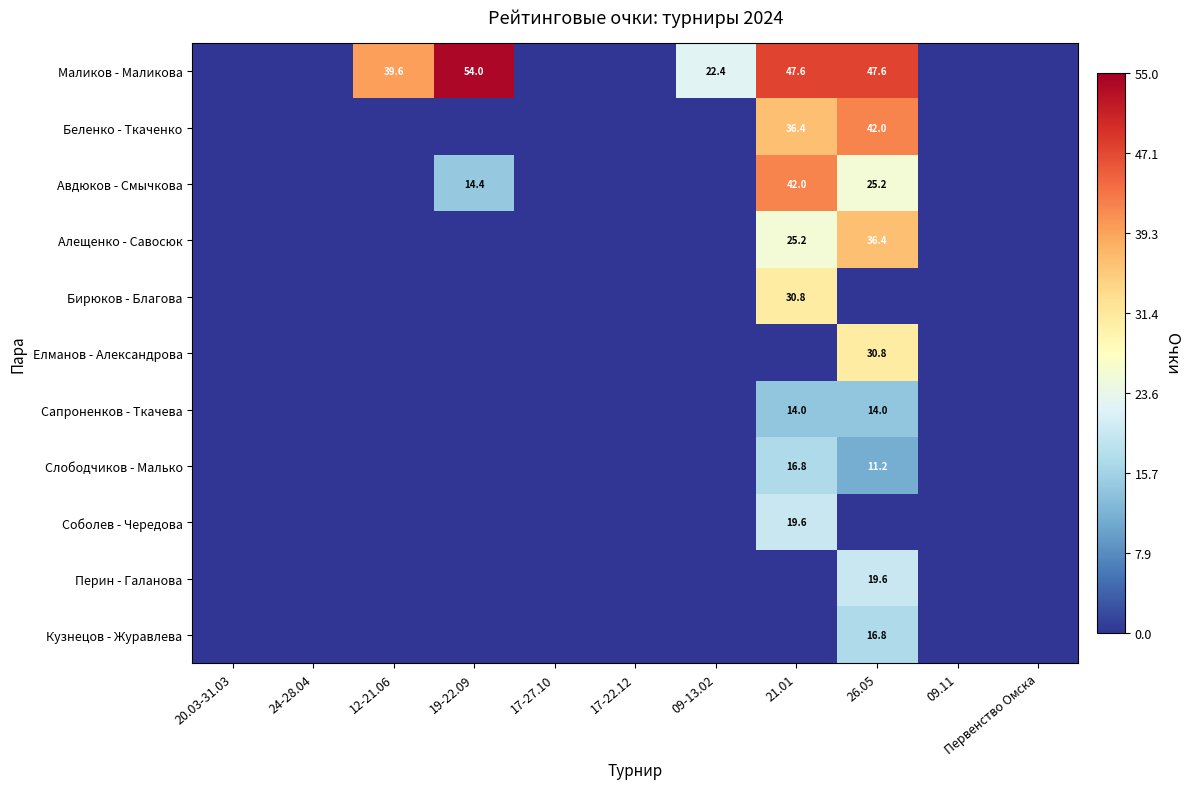

The Маликов - Маликова series shows 0.0 at 24-28.04. True or false?

True